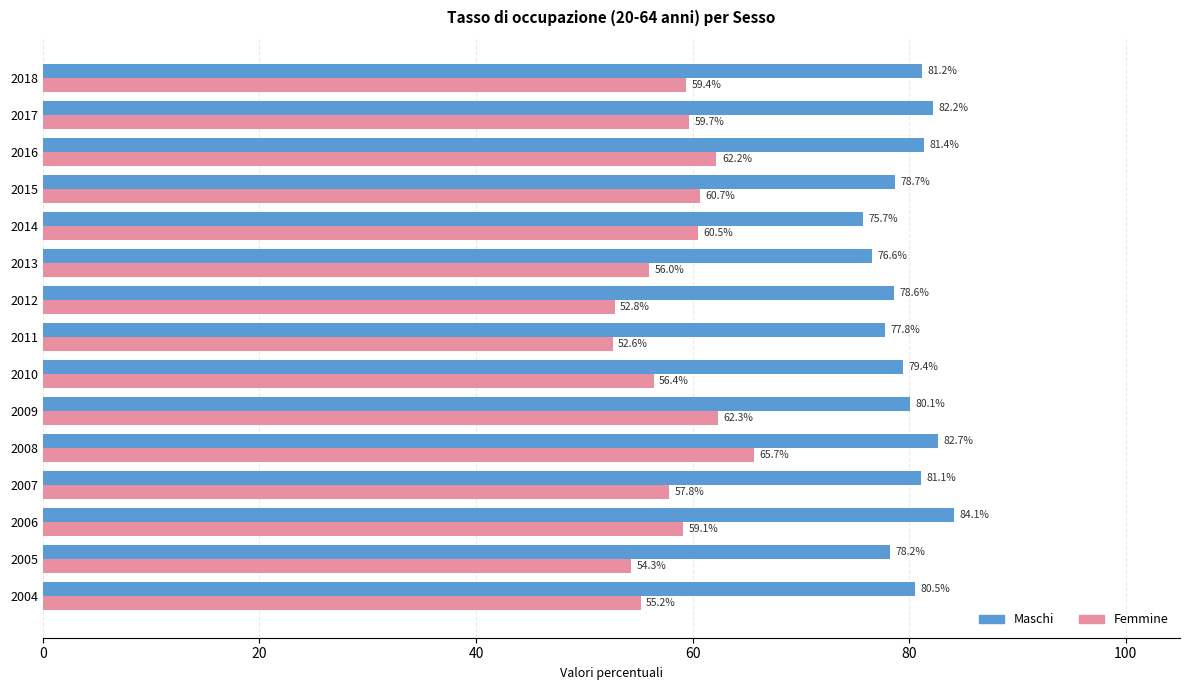

At which label does Maschi reach its minimum?

2014